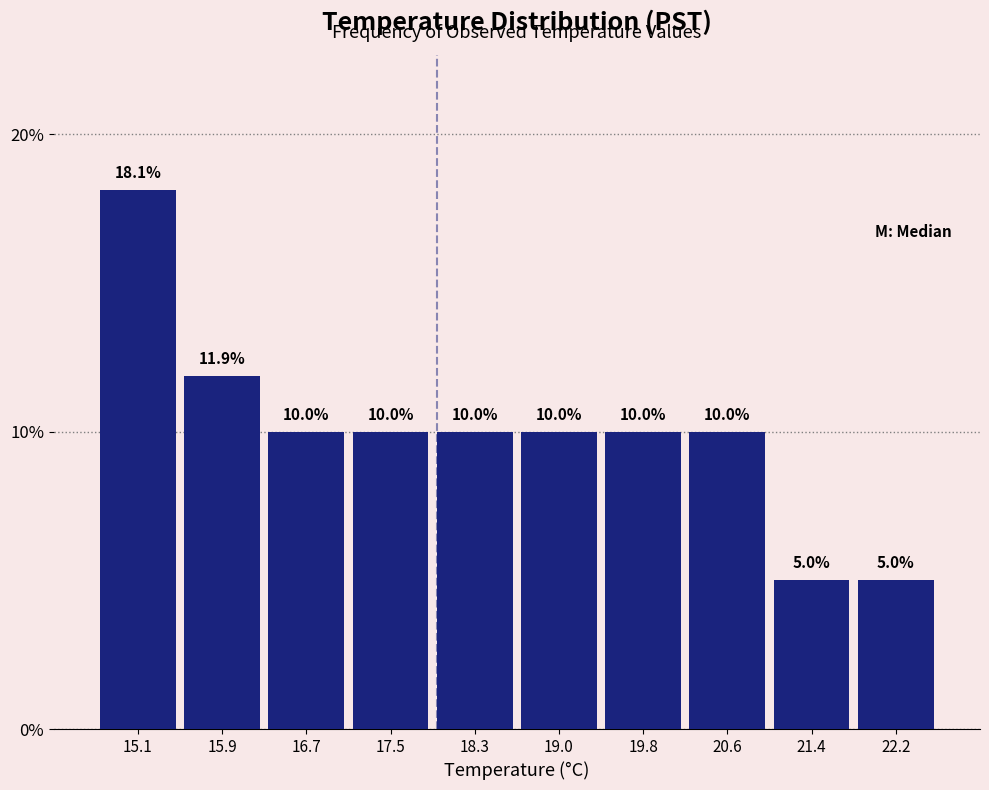

How tall is the bar that spans 21.81 to 22.60 on the x-axis? The bar edges are not printed on the chart, so give them approximately, as read against the axis.

5.0